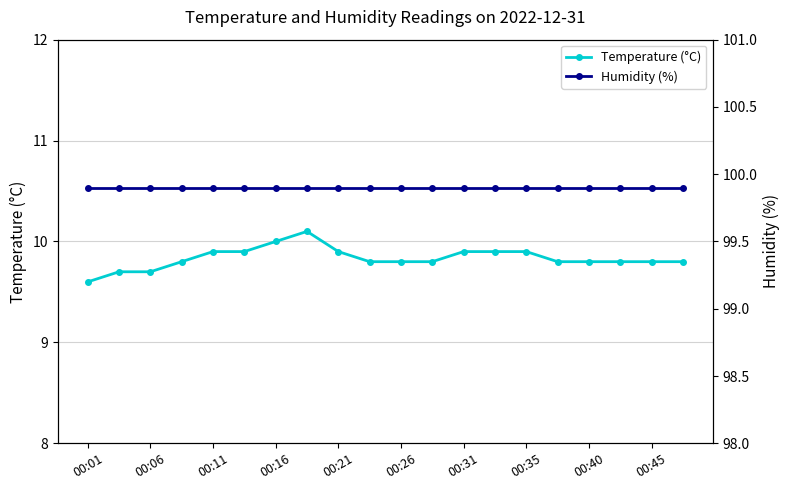

The Temperature (°C) series shows 9.6 at 00:01. True or false?

True